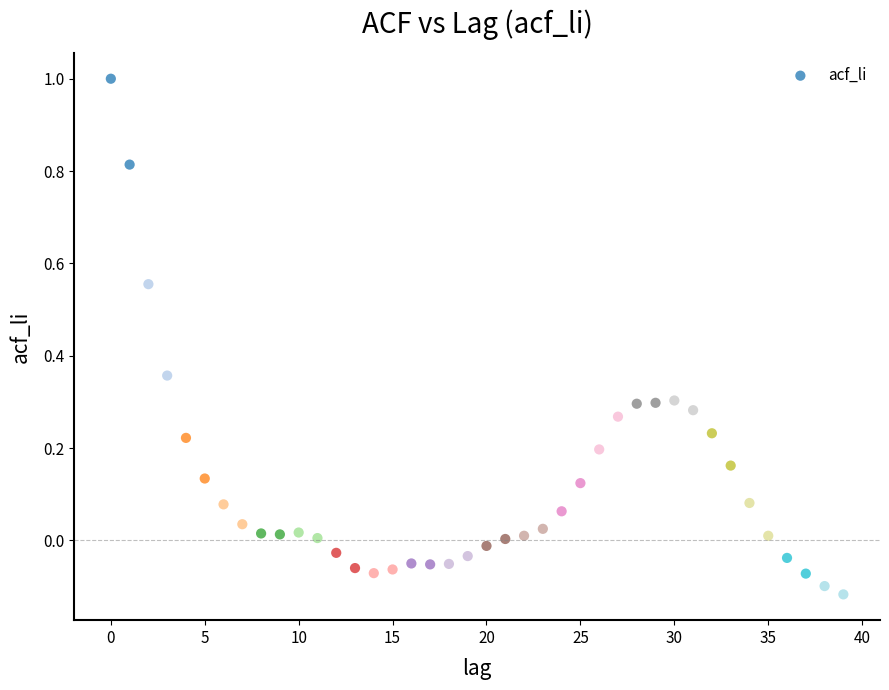

What is the range of Y values (max minus min)?

1.1